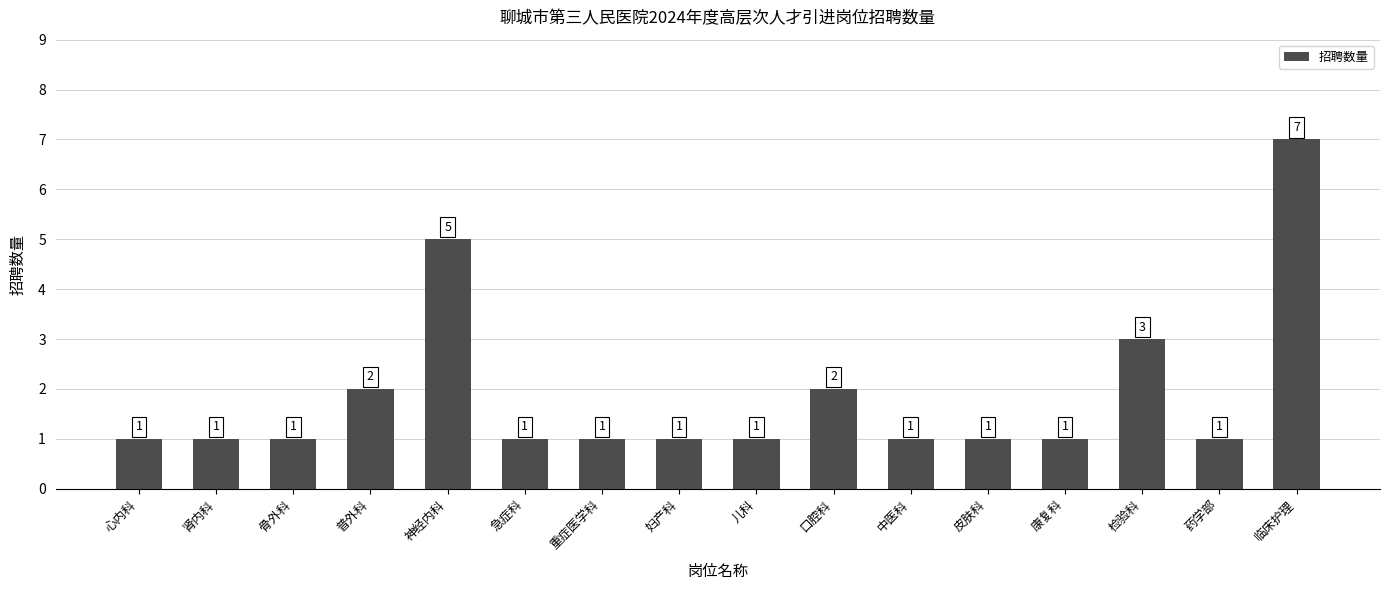

What is the greatest value displayed?

7